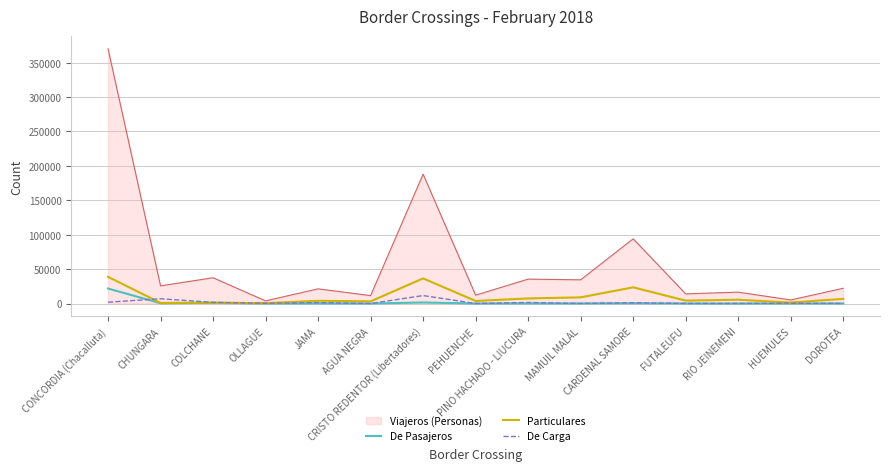

Which series has the largest total across all categories?

Viajeros (Personas)